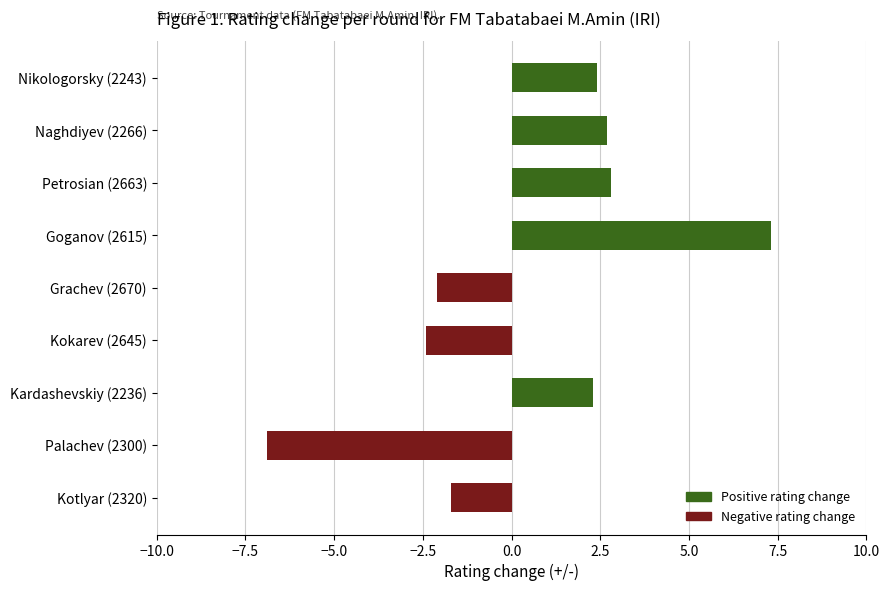

Reading top to bottom, transcribe all the data shown in this chart.

Nikologorsky (2243)=2.4	Naghdiyev (2266)=2.7	Petrosian (2663)=2.8	Goganov (2615)=7.3	Grachev (2670)=-2.1	Kokarev (2645)=-2.4	Kardashevskiy (2236)=2.3	Palachev (2300)=-6.9	Kotlyar (2320)=-1.7